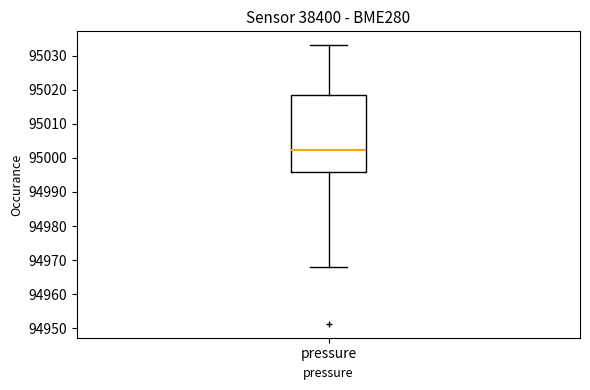

Transcribe this box plot: give where the median line is, the range the box spans, and where the two whiskers end, as read against the y-axis. The values are not printed on the chart, so give them approximately, as read against the axis.

median 95002, box 94996 to 95018, whiskers 94968 to 95033